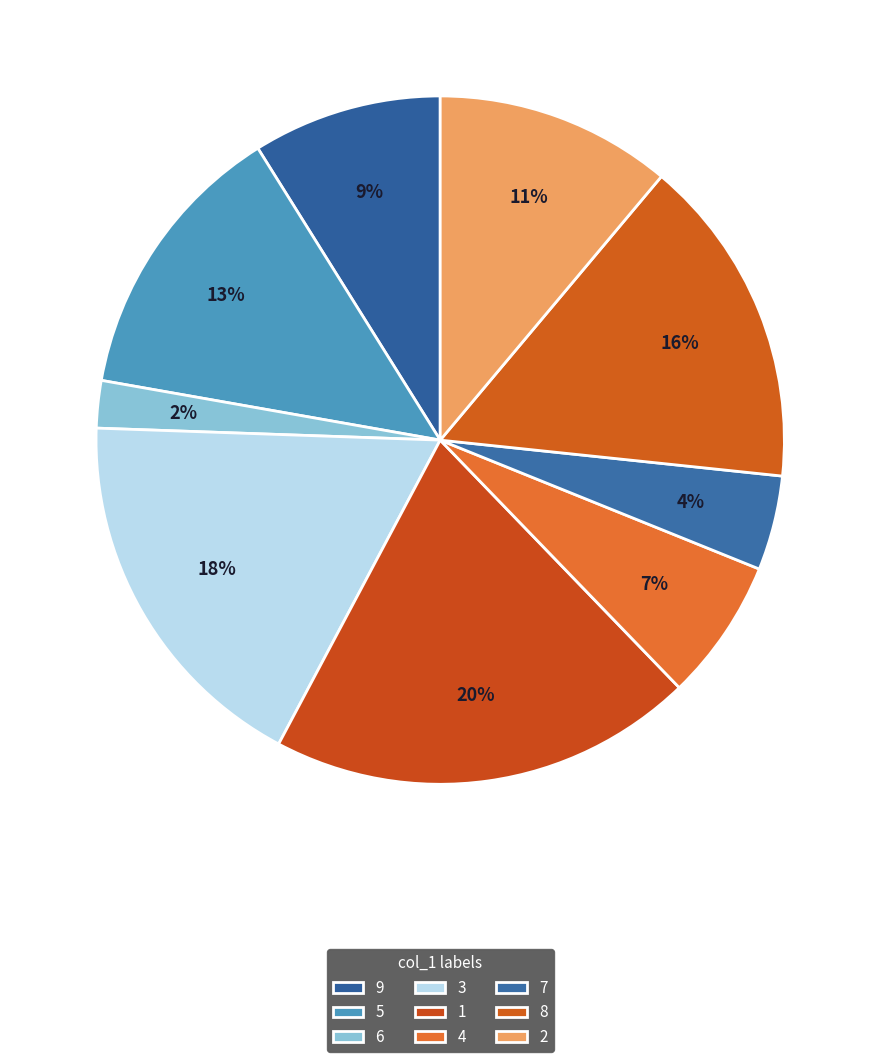

How many segments does this pie chart have?

9